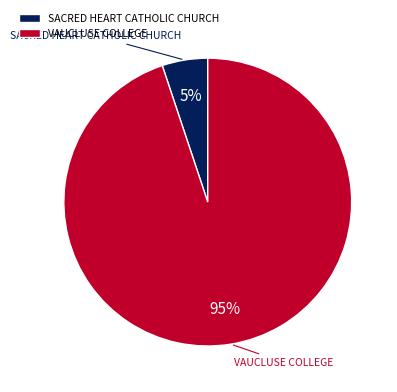

To the nearest percent, what is the difference between the largest and smallest slice percentages?

90%